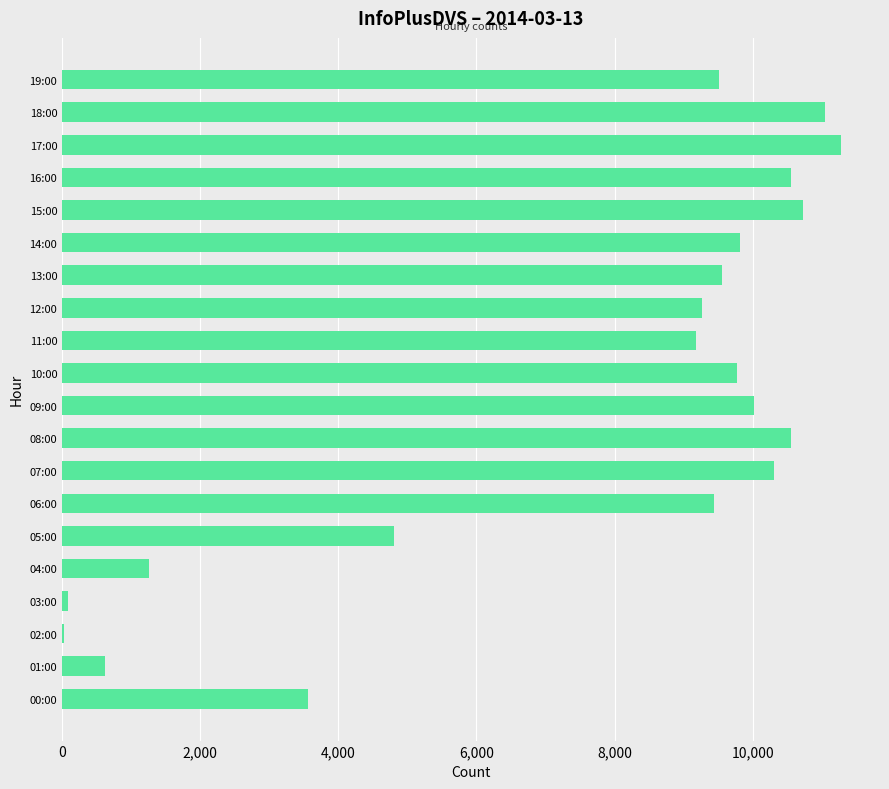

At which category does the chart reach its peak across all series?

17:00